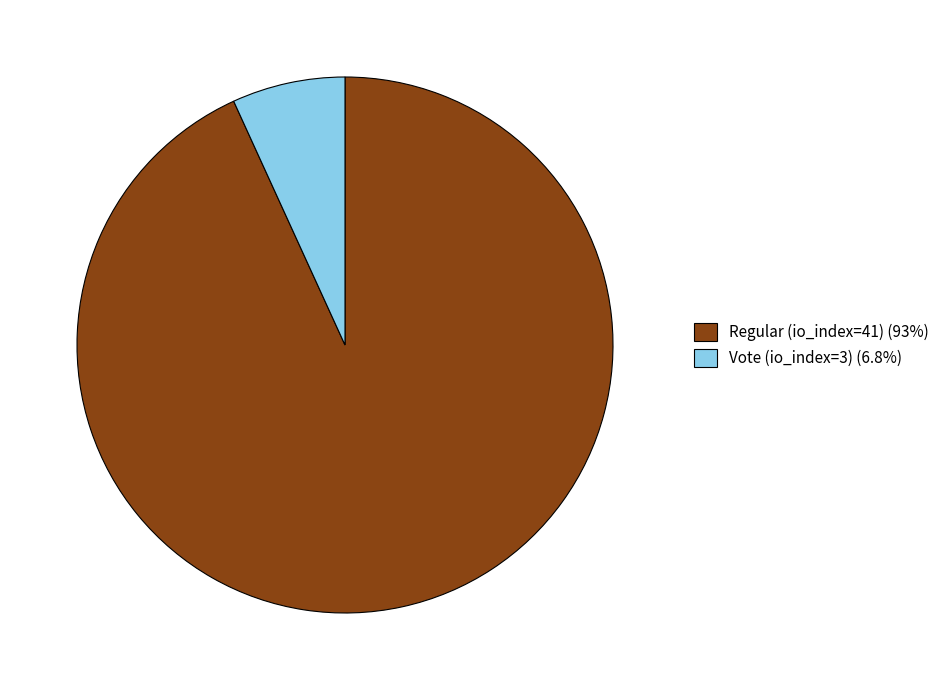

How many segments does this pie chart have?

2